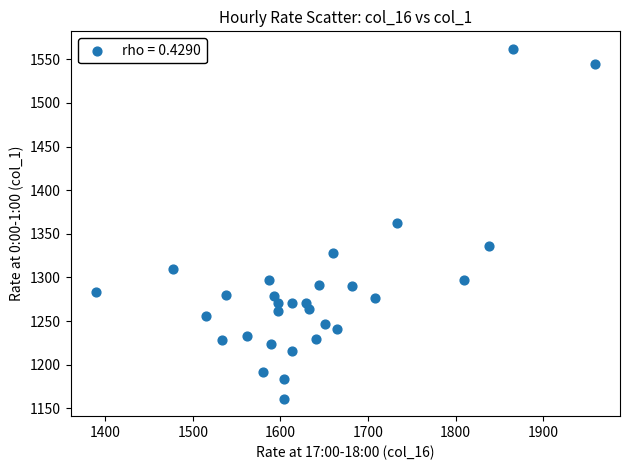

What is the range of X values (max minus min)?

570.2